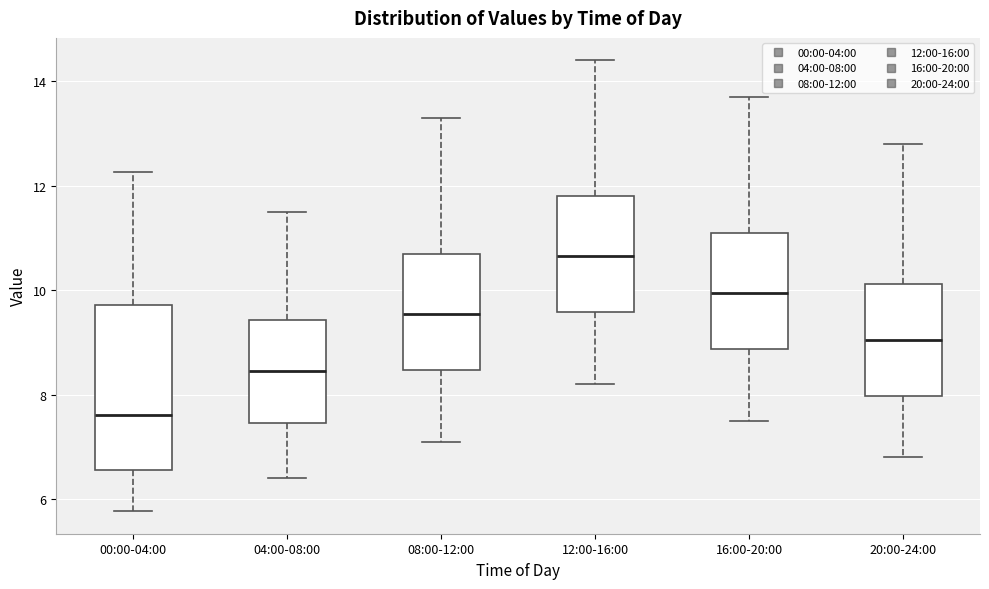

Reading left to right, transcribe this box plot: for each box, give where its median line is, the range the box spans, and where its two whiskers end, as read against the y-axis. The values are not printed on the chart, so give them approximately, as read against the axis.

00:00-04:00: median 7.6, box 6.6 to 9.8, whiskers 5.8 to 12.2
04:00-08:00: median 8.4, box 7.4 to 9.4, whiskers 6.4 to 11.6
08:00-12:00: median 9.6, box 8.4 to 10.8, whiskers 7.2 to 13.4
12:00-16:00: median 10.6, box 9.6 to 11.8, whiskers 8.2 to 14.4
16:00-20:00: median 10.0, box 8.8 to 11.2, whiskers 7.6 to 13.8
20:00-24:00: median 9.0, box 8.0 to 10.2, whiskers 6.8 to 12.8